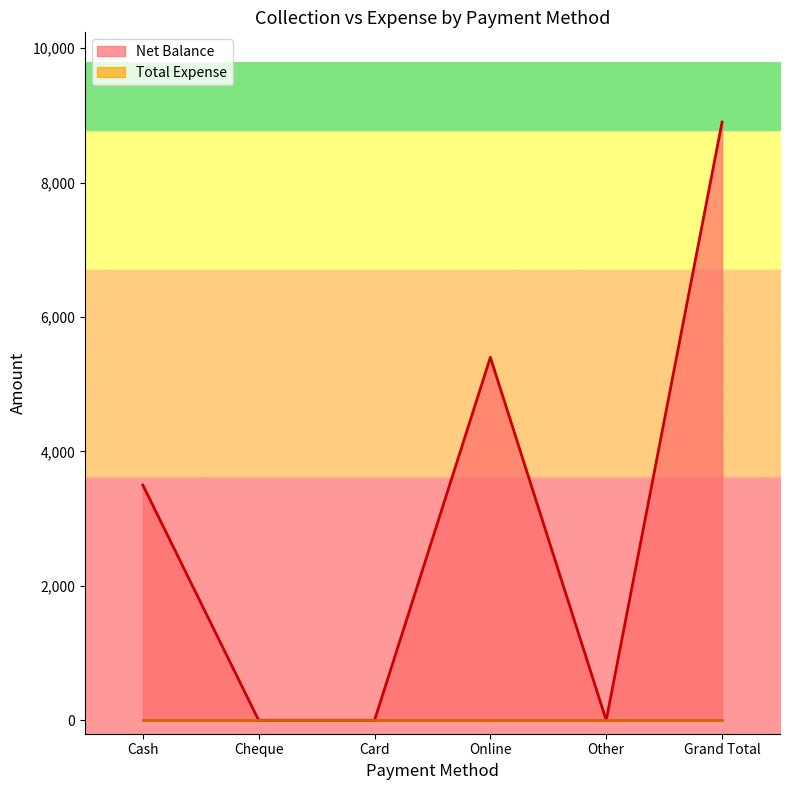

List the labels in order of value, smallest first.

Cheque, Card, Other, Cash, Online, Grand Total